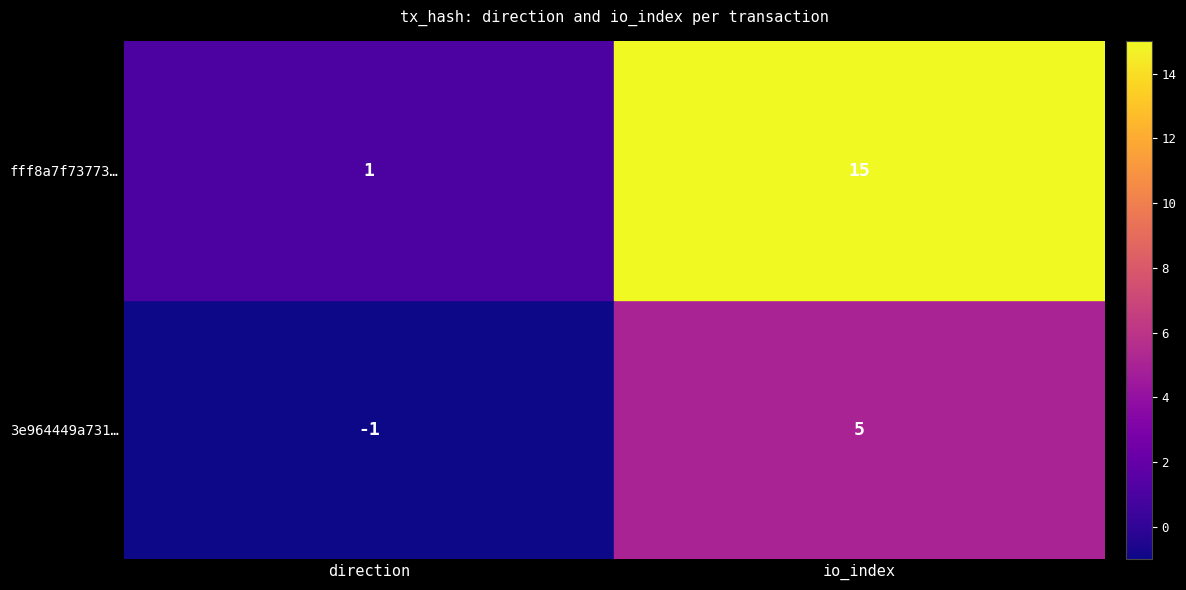

The value of fff8a7f73773… at io_index is 20. True or false?

False